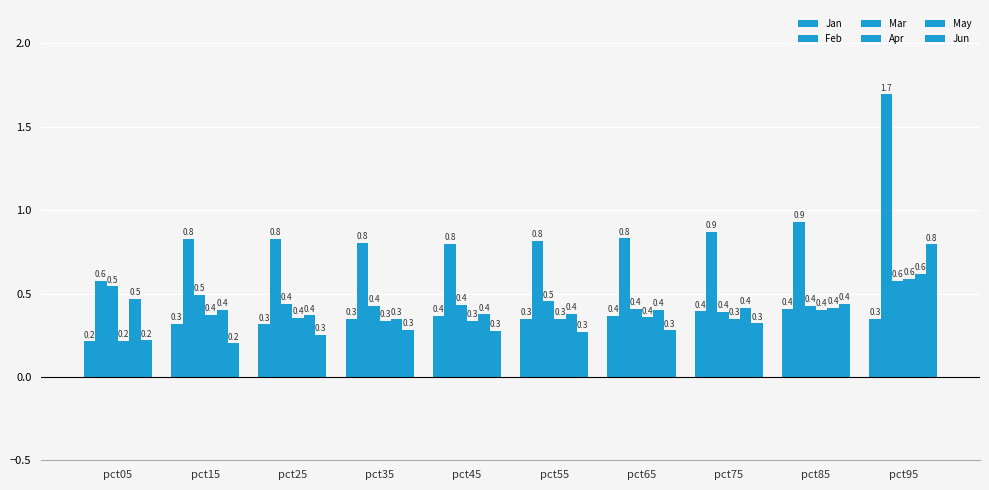

What is the value of the Apr bar at the 3rd from the left?

0.4